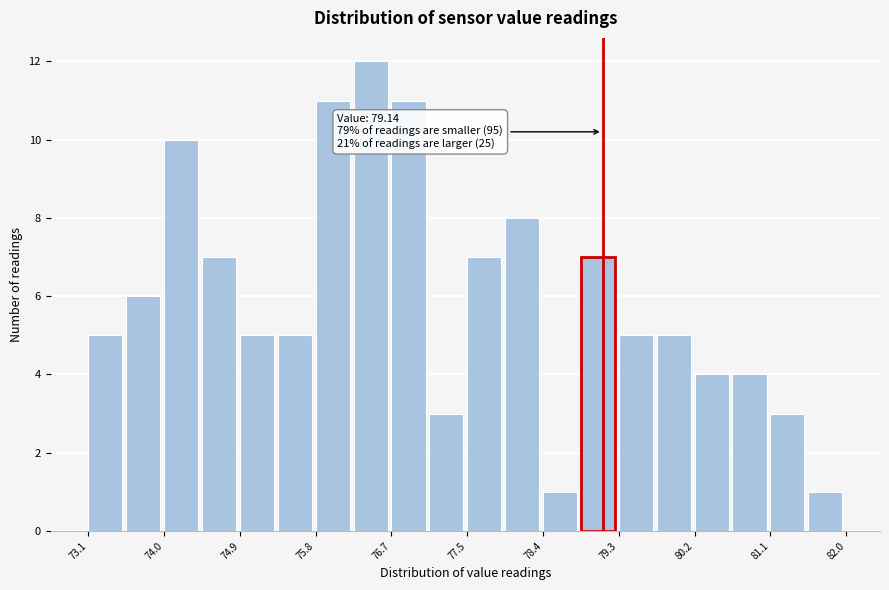

Over which range of the x-axis is the bar tallest?

76.2 to 76.7